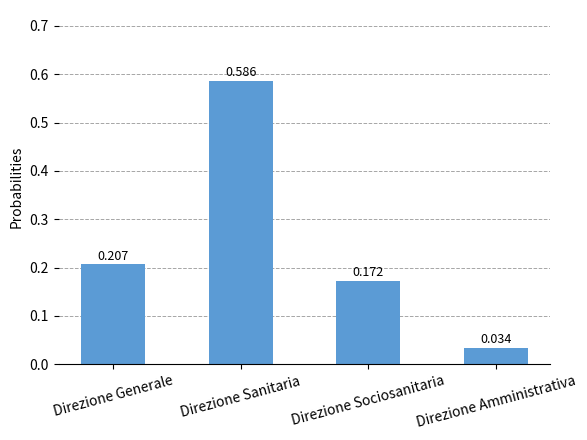

At which label is the value closest to 0?

Direzione Amministrativa